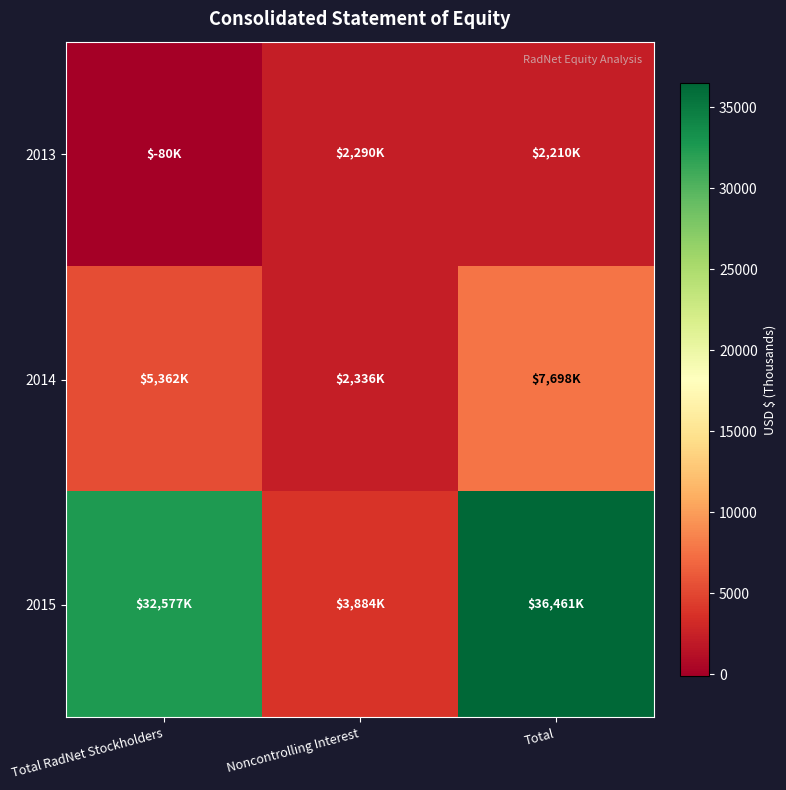

What is the smallest value displayed?

-80